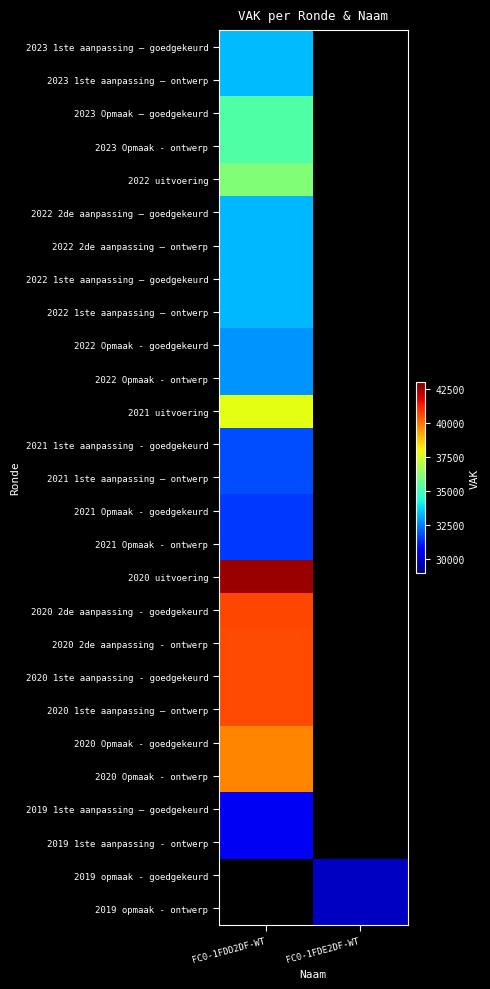

At which label is 2023 1ste aanpassing – ontwerp closest to 33357?

FC0-1FDD2DF-WT